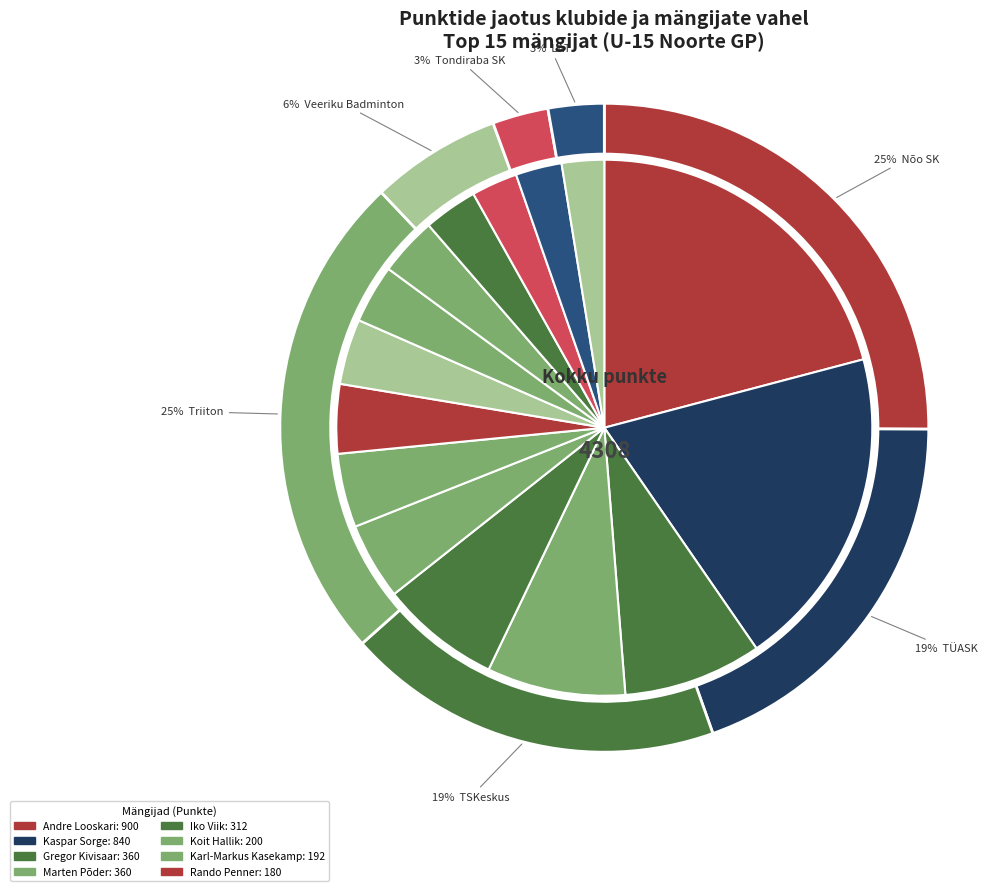

Combined, what portion of the pie is Gregor Kivisaar and Martins Jaunslavietis?

11.1%